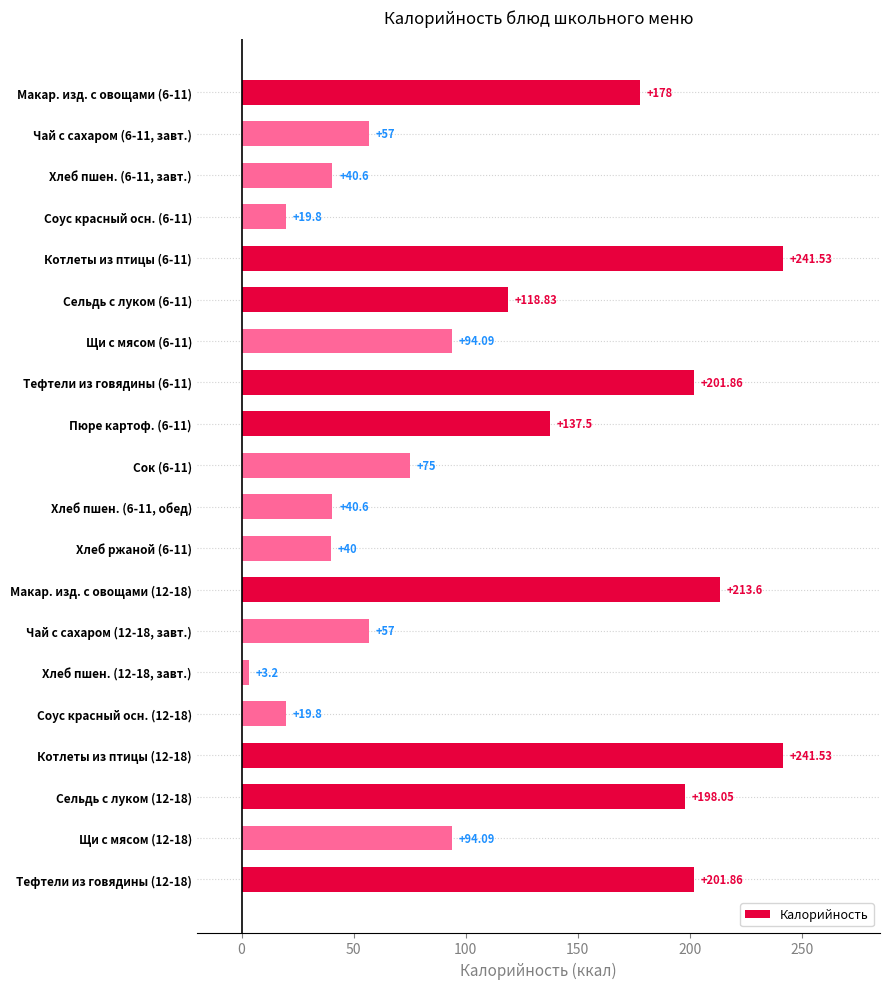

What is the change in value from Хлеб пшен. (6-11, завт.) to Щи с мясом (12-18)?

+53.5